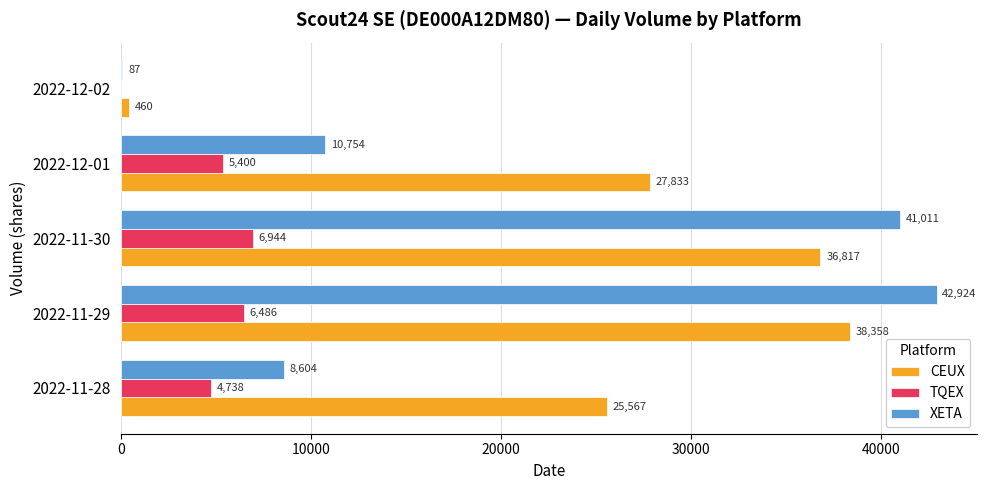

Between 2022-11-30 and 2022-12-02, which series saw the biggest shift?

XETA